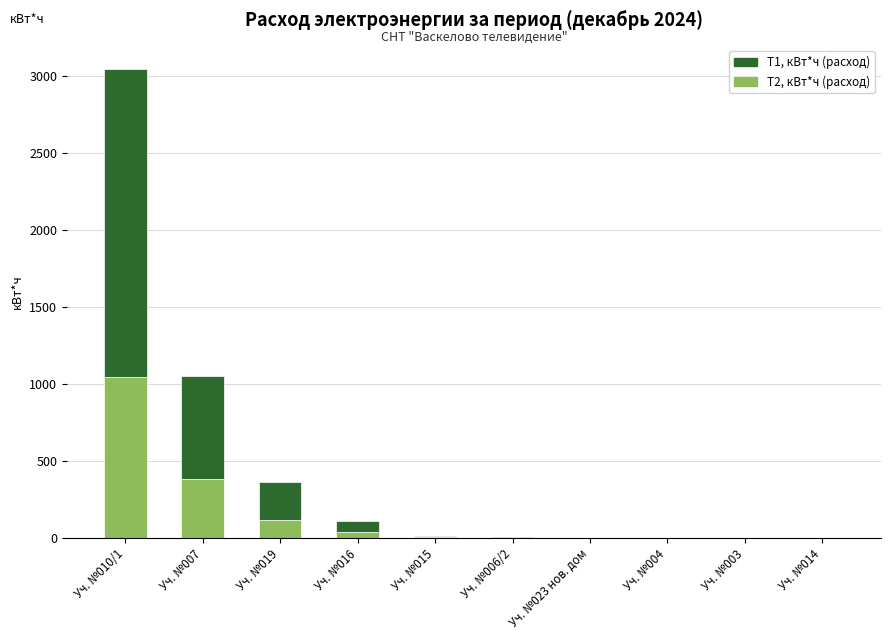

What is the average value of the T2, кВт*ч (расход) series?

158